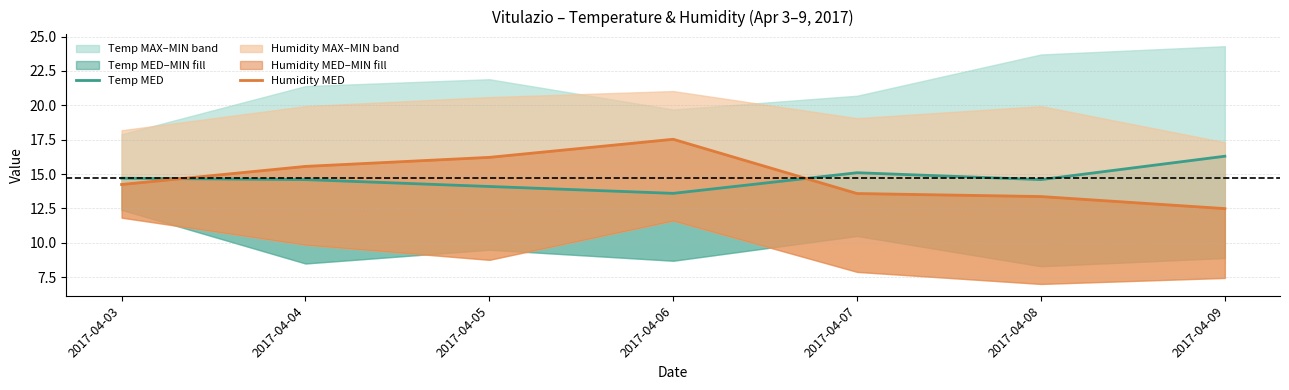

List the series in order of their peak value, lowest first.

Temp MED, Humidity MED